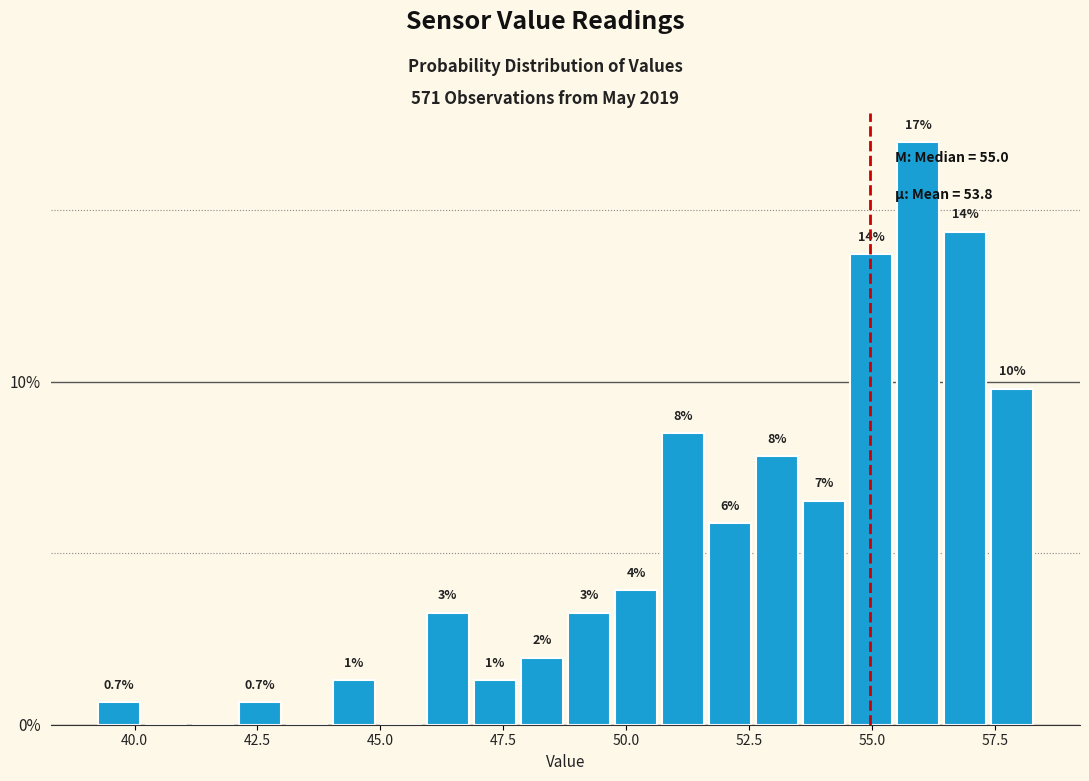

Read against the x-axis, roughly where is the centre of the tallest bar?

56.0